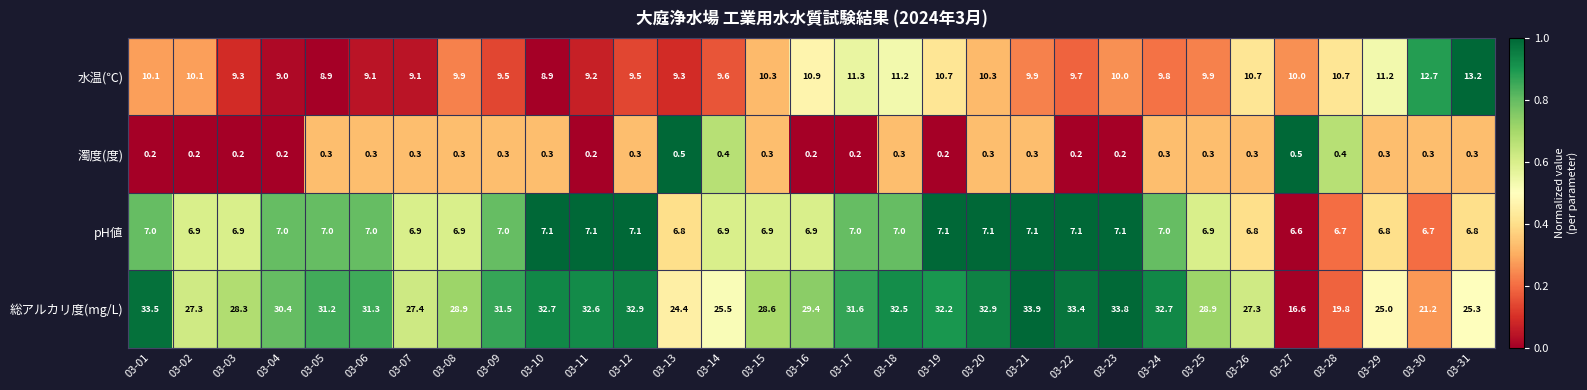

Is it true that 濁度(度) equals 0.2 at 03-01?

True